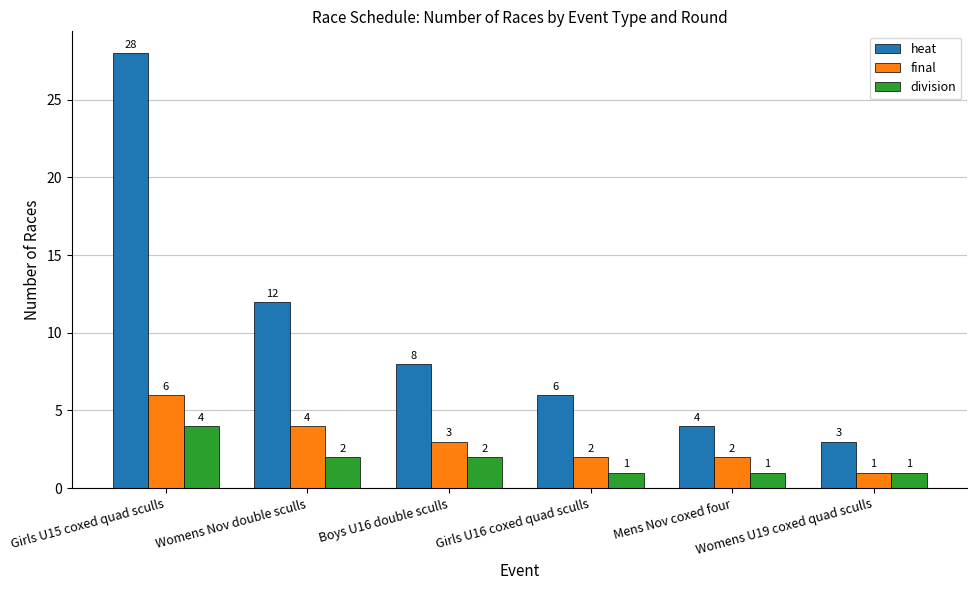

What position from the left is Girls U15 coxed quad sculls?

1